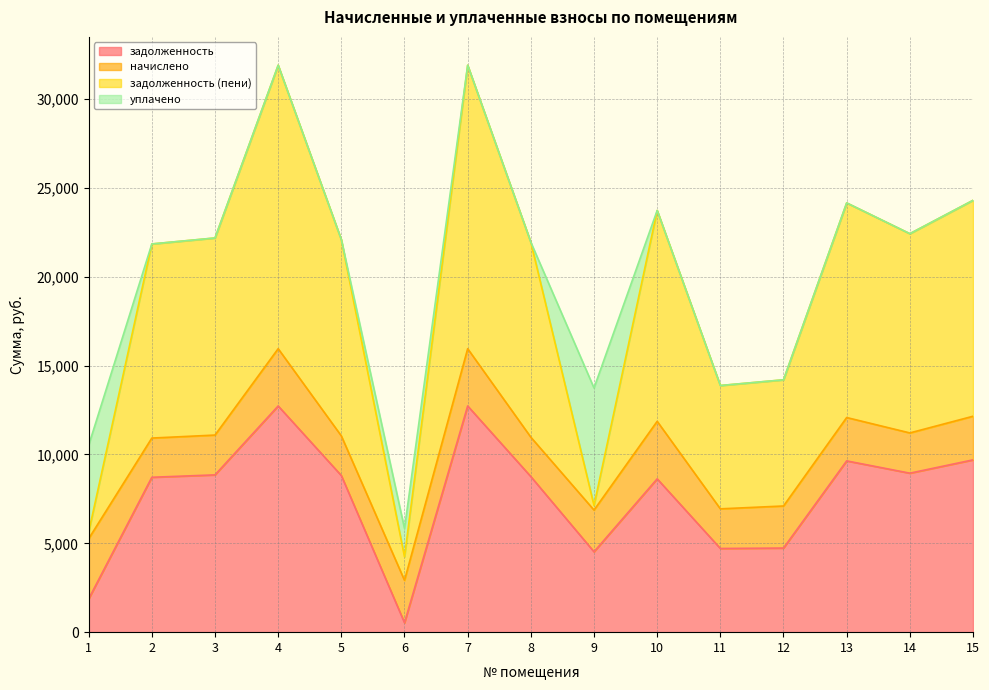

What is the minimum value shown in the chart?

530.3